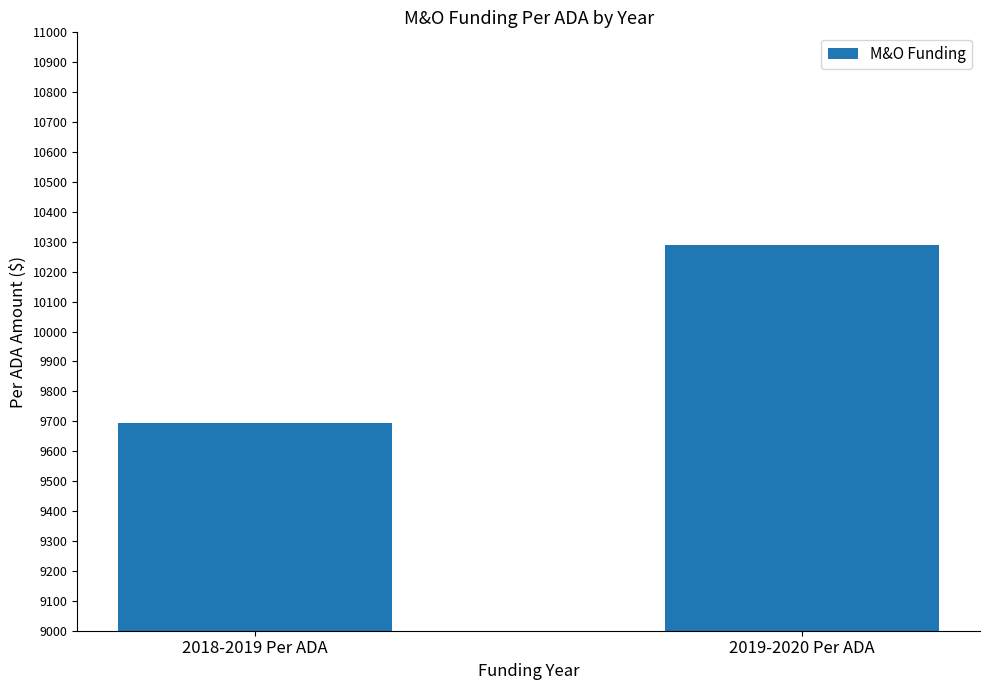

The value at 2018-2019 Per ADA is 4678.8. True or false?

False